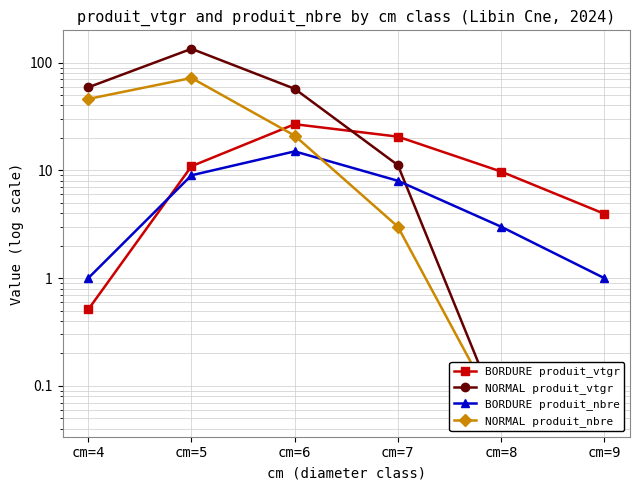

How many lines are shown in the chart?

4